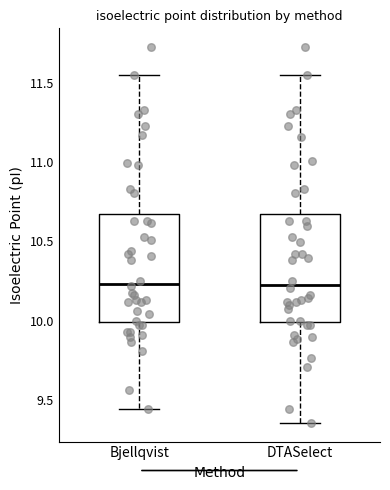

Reading left to right, read every box against the y-axis: the position of its median line, the range the box covers, and the ends of its whiskers. The values are not printed on the chart, so give them approximately, as read against the axis.

Bjellqvist: median 10.25, box 10.00 to 10.65, whiskers 9.45 to 11.55
DTASelect: median 10.25, box 10.00 to 10.65, whiskers 9.35 to 11.55